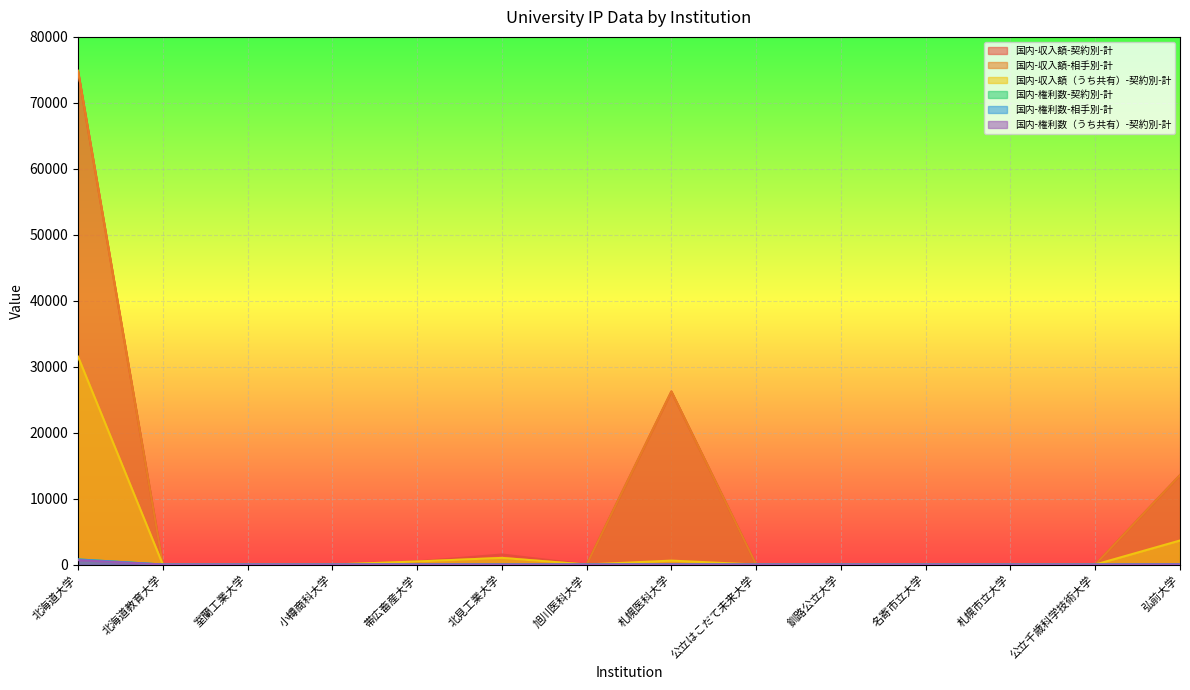

What is the total value across all series at 北見工業大学?

3564